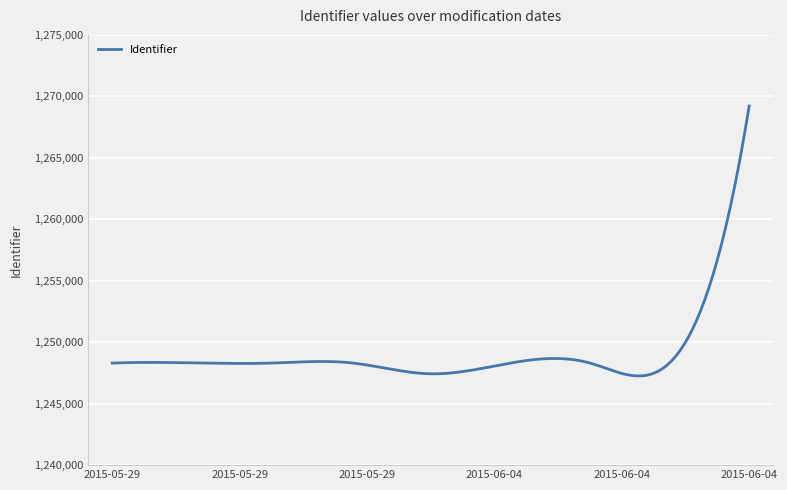

What is the difference between the maximum and minimum values?

21956.0